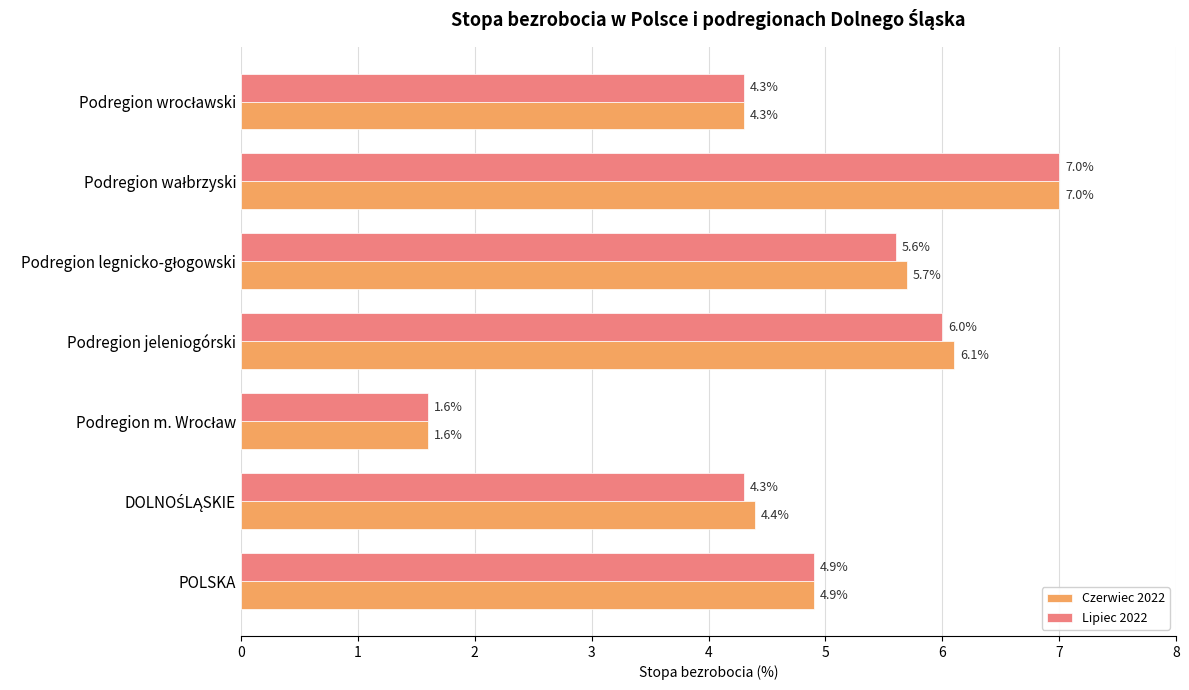

What is the total value across all series at Podregion jeleniogórski?

12.1